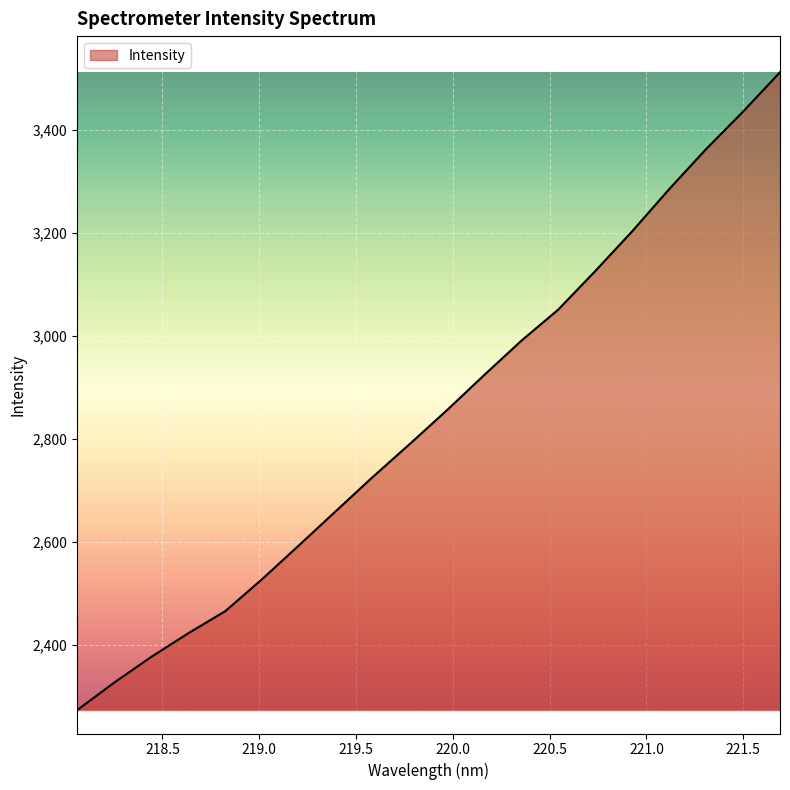

What is the difference between the maximum and minimum values?

1239.4